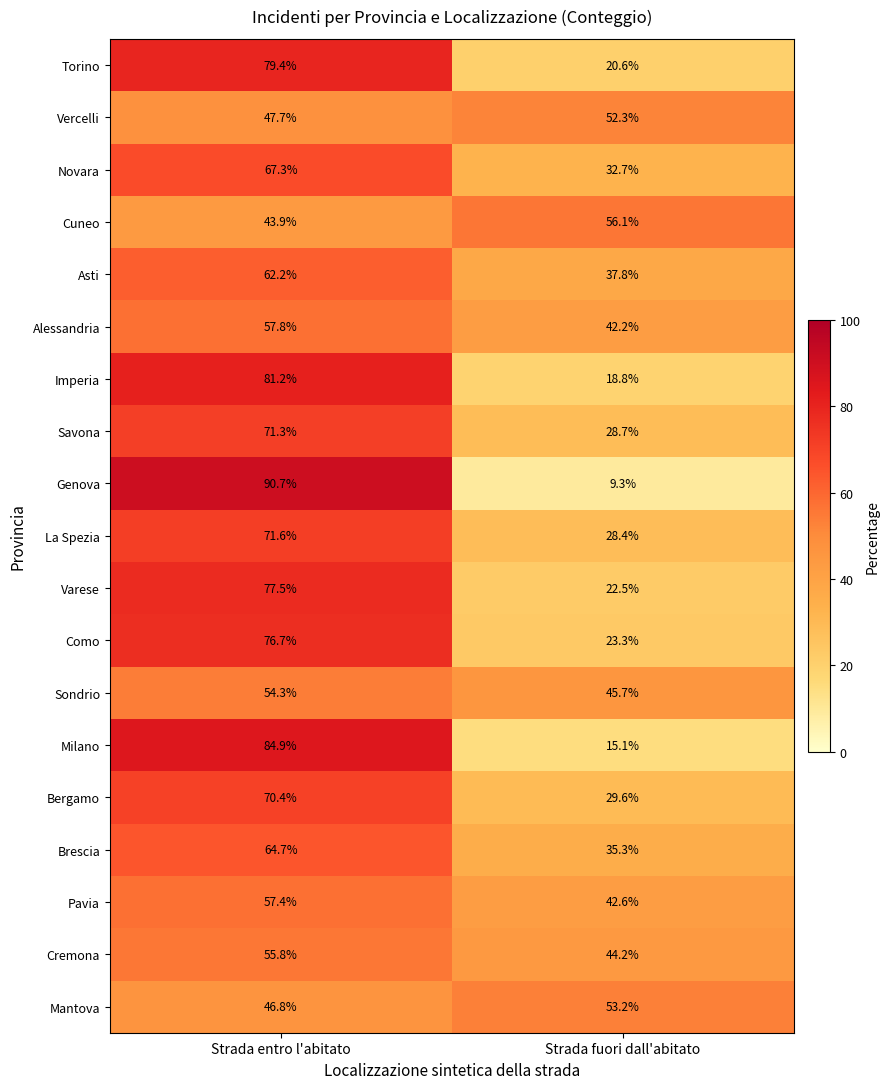

What is the sum of the Mantova values at Strada entro l'abitato and Strada fuori dall'abitato?

100.0